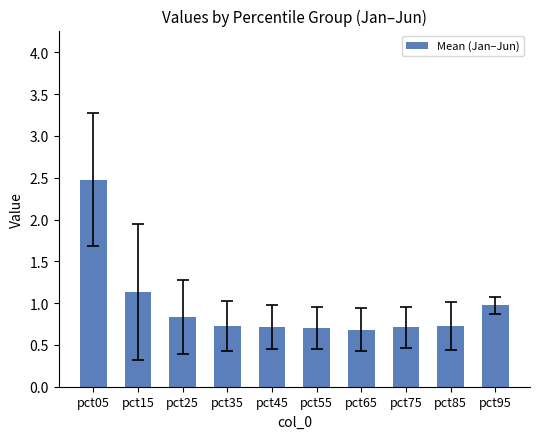

What is the difference between the maximum and minimum values?

1.8